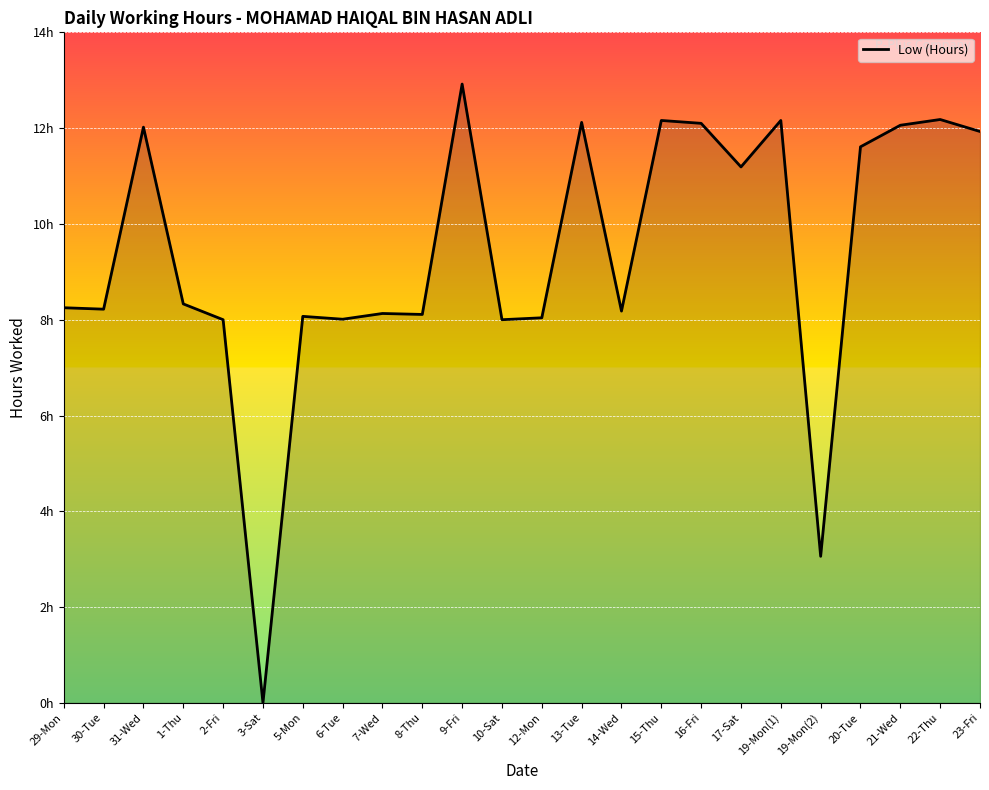

Does the chart display data point markers on the line(s)?

No